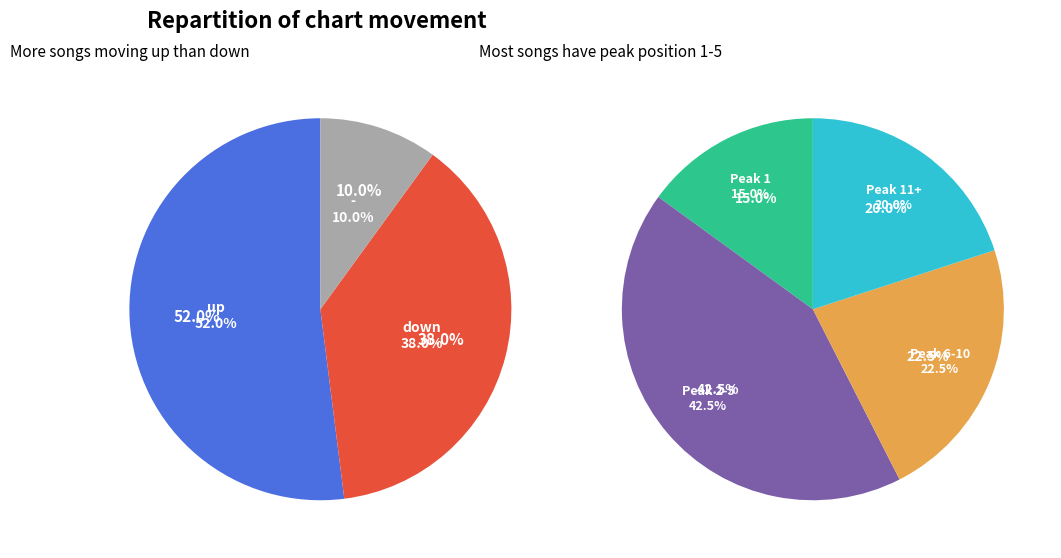

Which slice is the largest?

up